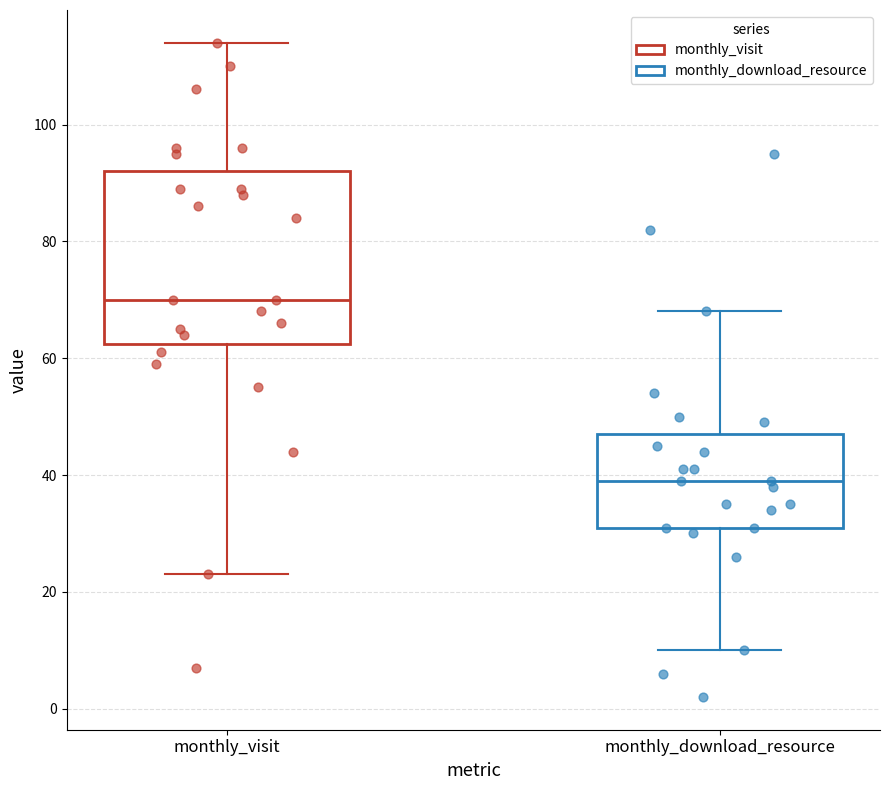

Reading left to right, transcribe this box plot: for each box, give where its median line is, the range the box spans, and where its two whiskers end, as read against the y-axis. The values are not printed on the chart, so give them approximately, as read against the axis.

monthly_visit: median 70, box 62 to 92, whiskers 24 to 114
monthly_download_resource: median 40, box 32 to 48, whiskers 10 to 68